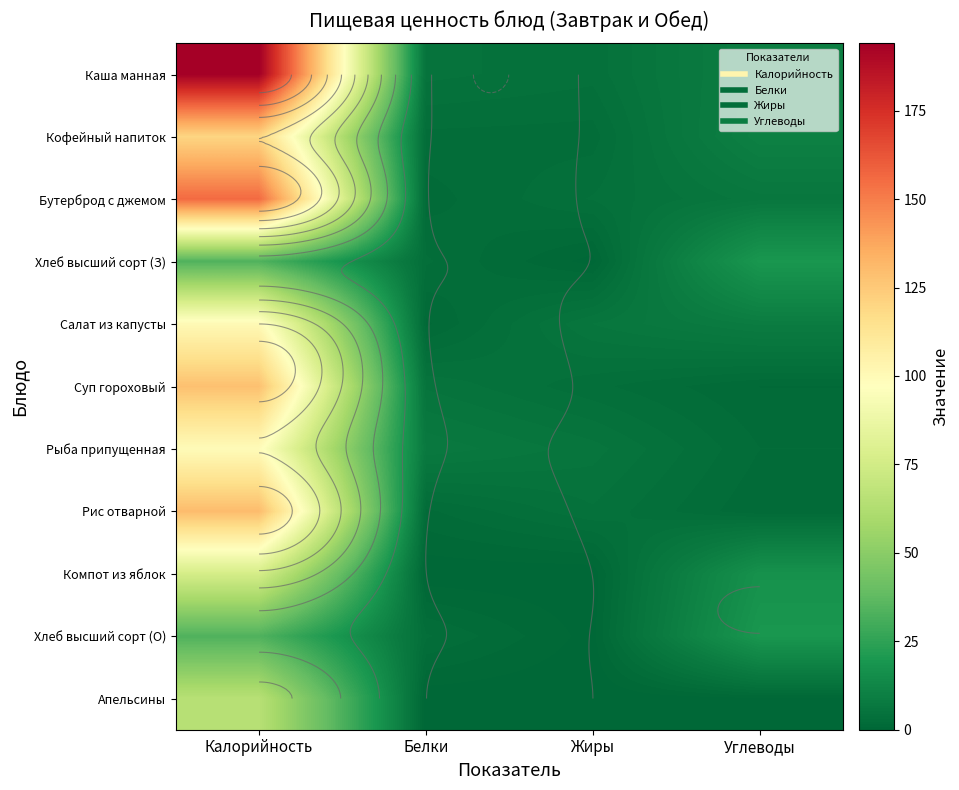

Is it true that Кофейный напиток equals 17.3 at Углеводы?

False